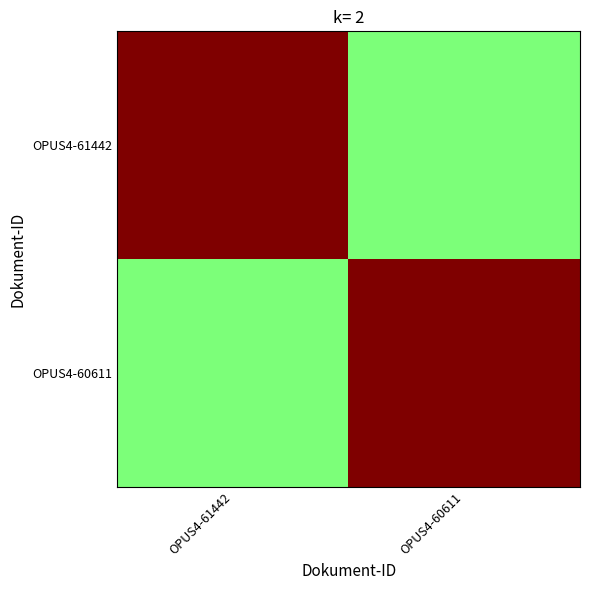

Which has a higher value, OPUS4-60611 or OPUS4-61442?

OPUS4-61442